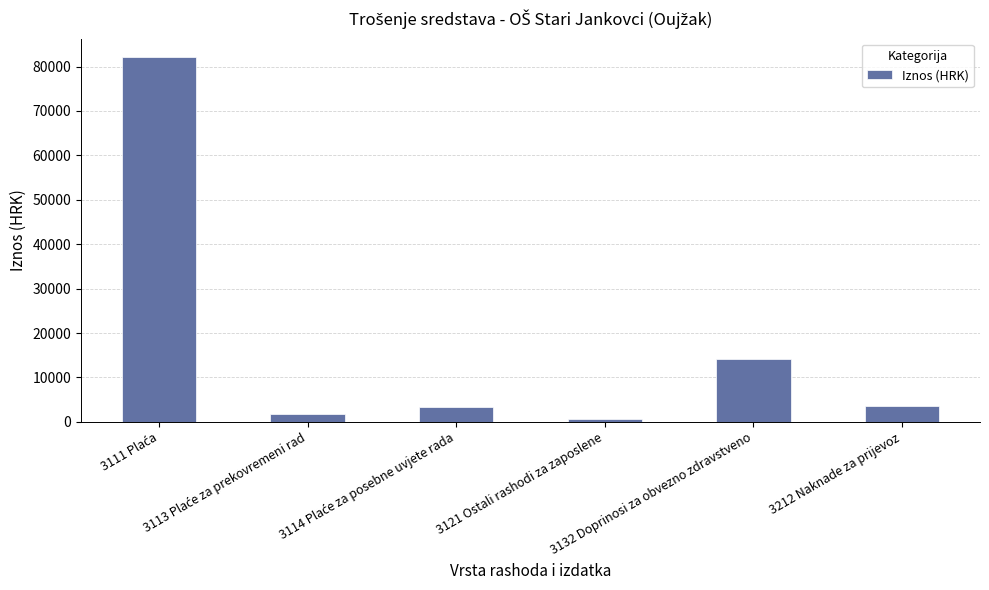

What is the average value?

17586.6